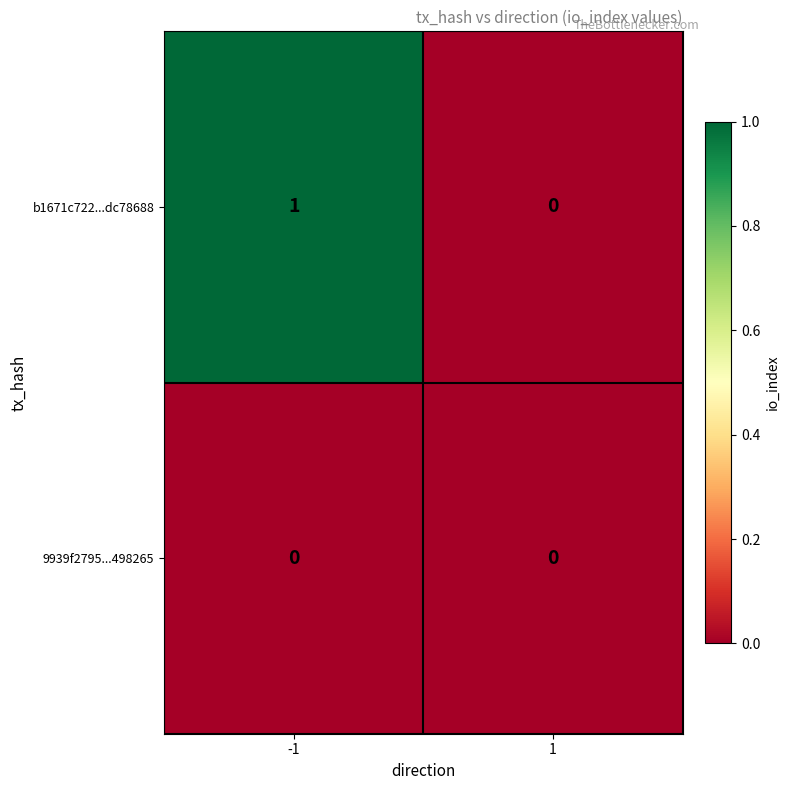

Is the value of 9939f2795...498265 at -1 greater than the value of b1671c722...dc78688 at -1?

No